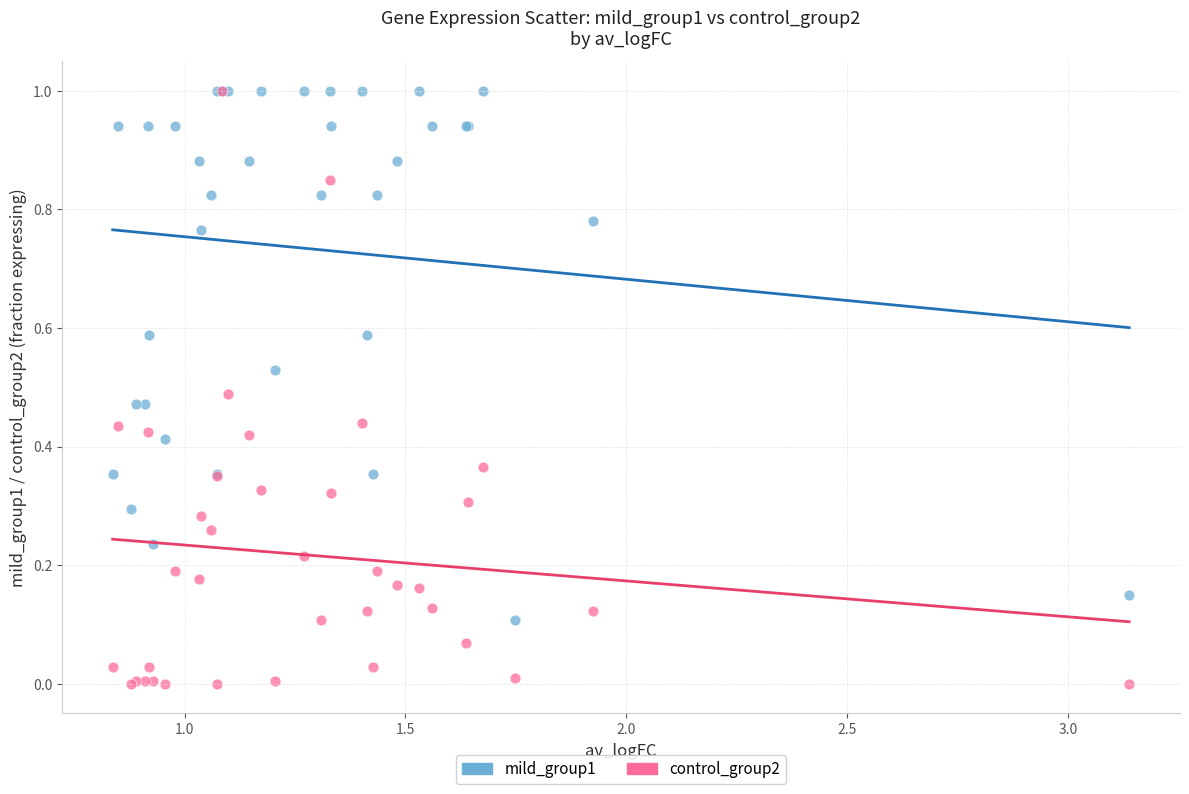

What are all the series names shown in the legend?

mild_group1, control_group2